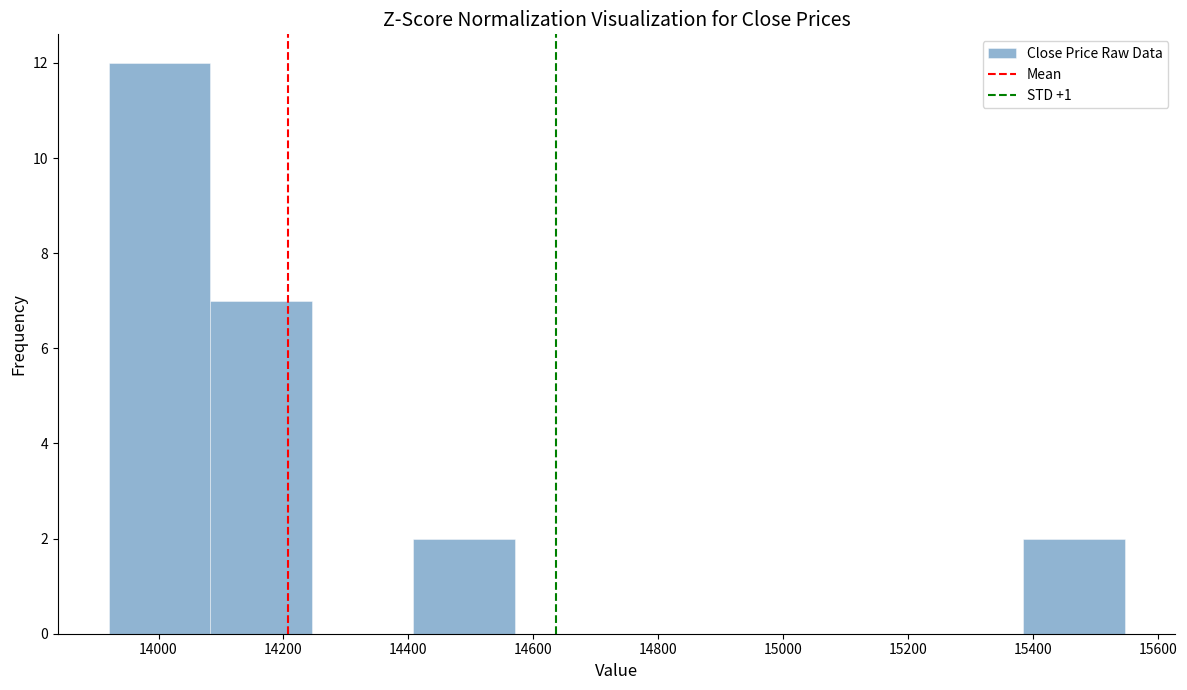

What is the height of the bar covering 14080 to 14240 on the x-axis? Neither the bar edges nor the heights are printed on the chart, so give them approximately, as read against the axes.

7